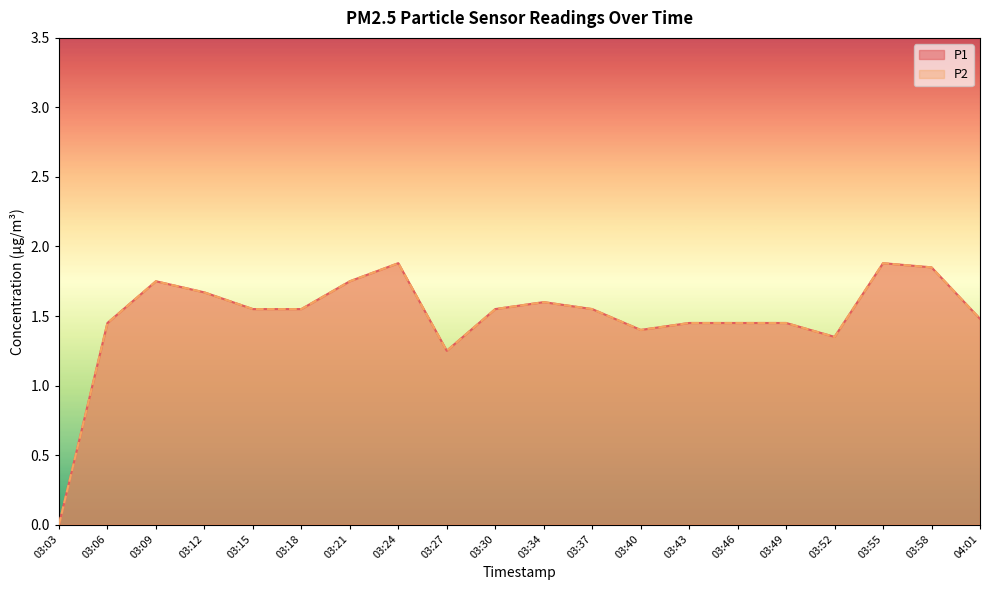

True or false: P1 and P2 cross at least once.

False